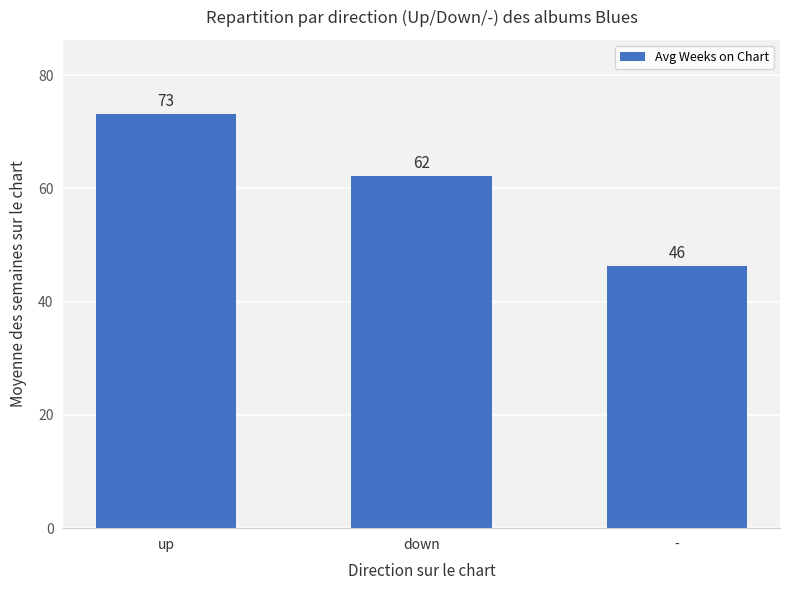

Between - and down, which is larger?

down